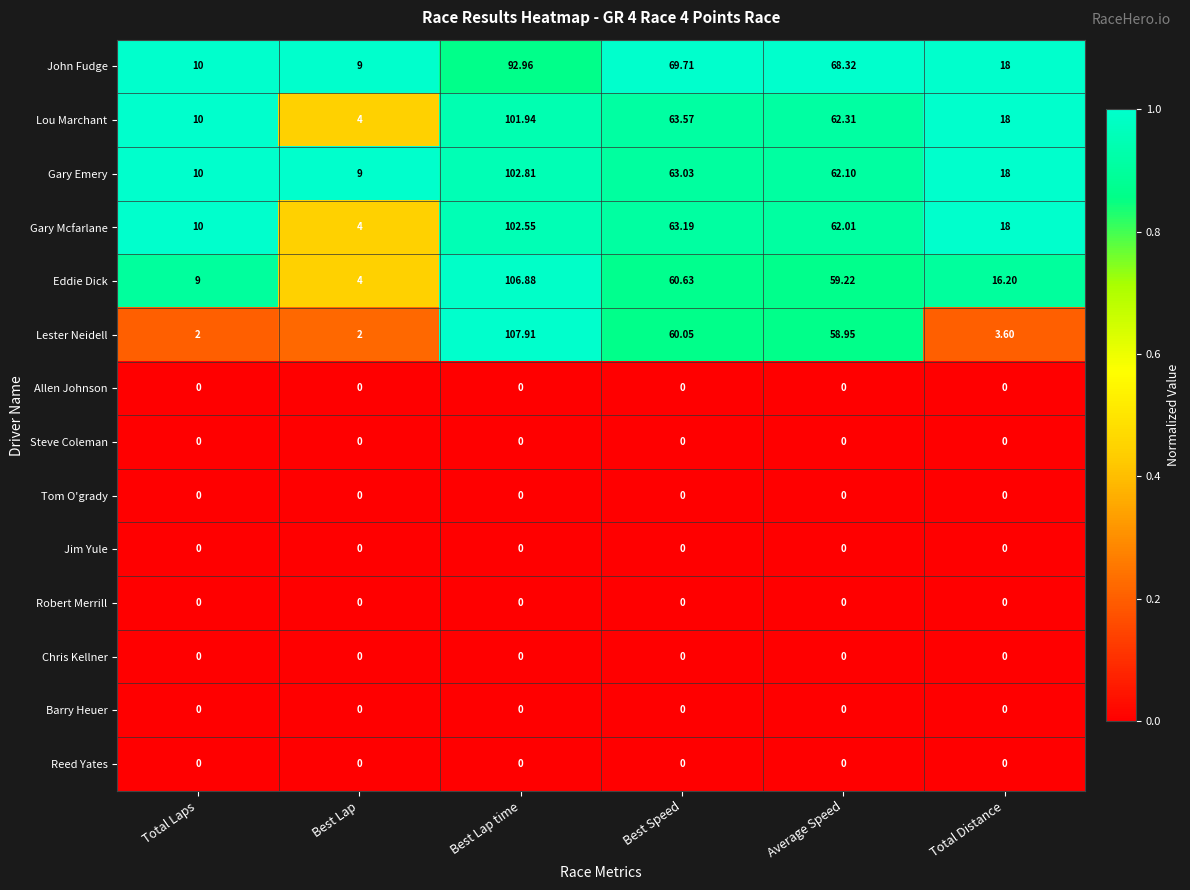

Which series has the largest range (max minus min)?

Lester Neidell